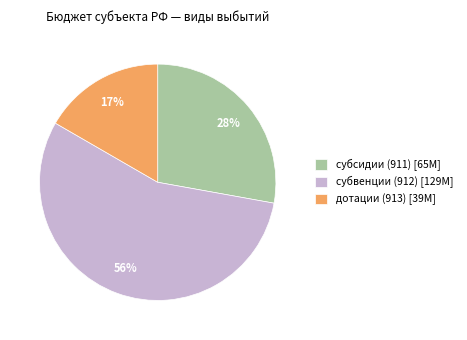

True or false: субсидии (911) accounts for 16% of the total.

False